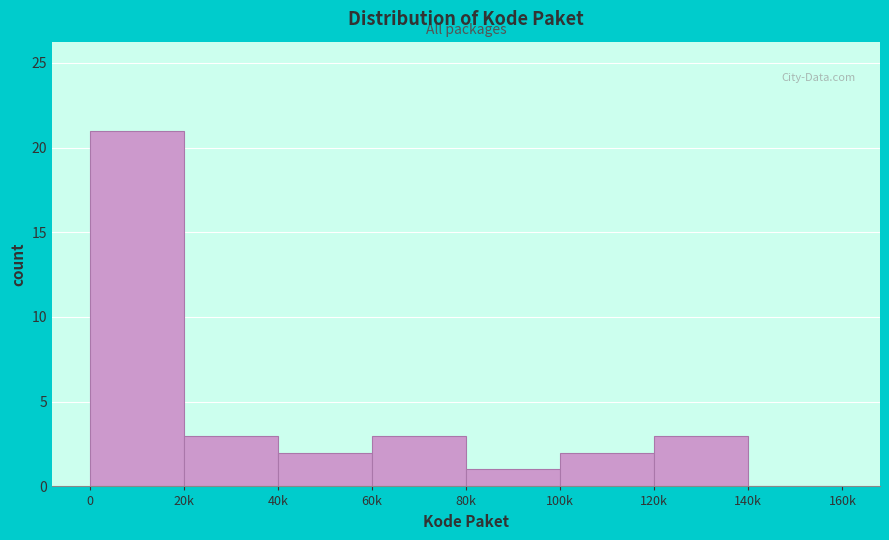

Reading left to right, list all the values displayed in this chart.

0=21	20k=3	40k=2	60k=3	80k=1	100k=2	120k=3	140k=0